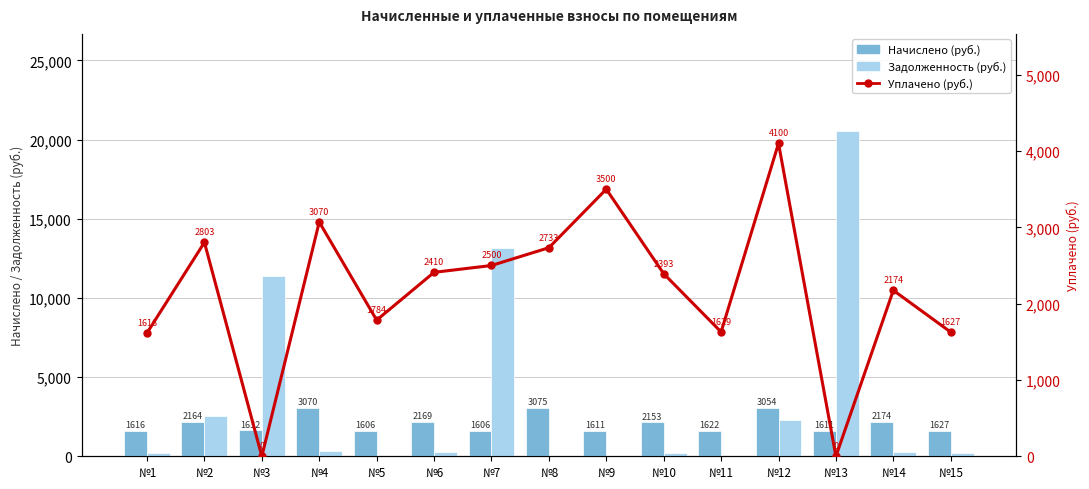

What is the value of the Задолженность (руб.) bar at the 3rd from the left?

11363.7